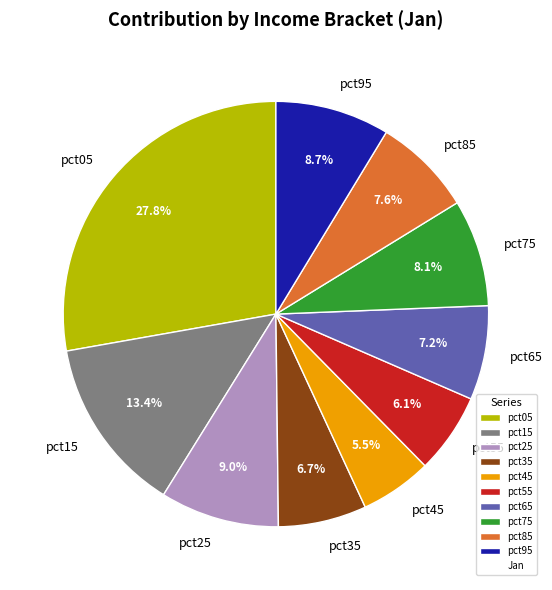

Does any single category account for the majority?

No